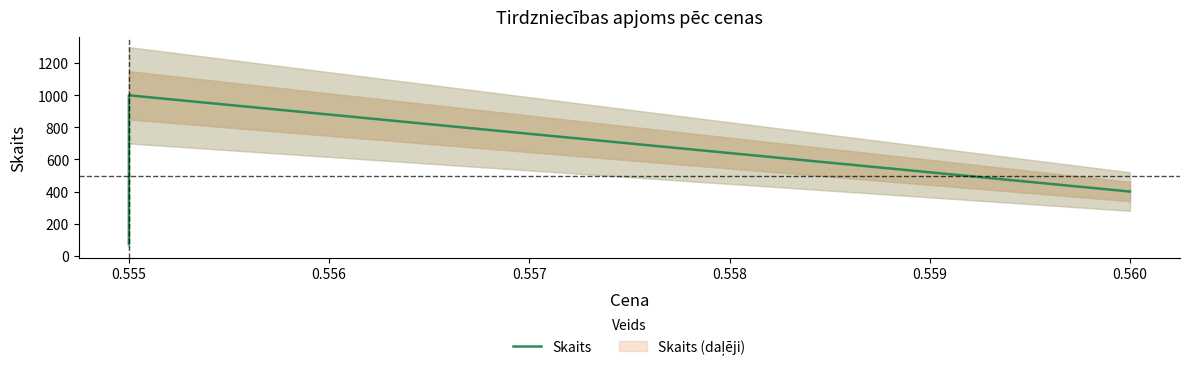

What is the value of the 3rd point from the left?

1000